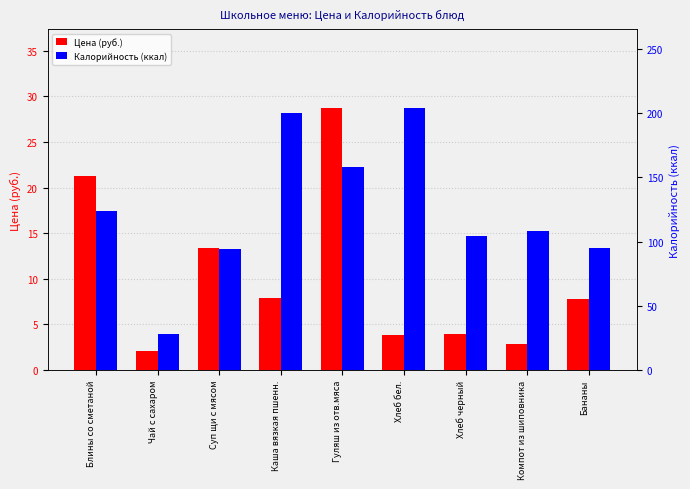

What is the maximum value shown in the chart?

204.0